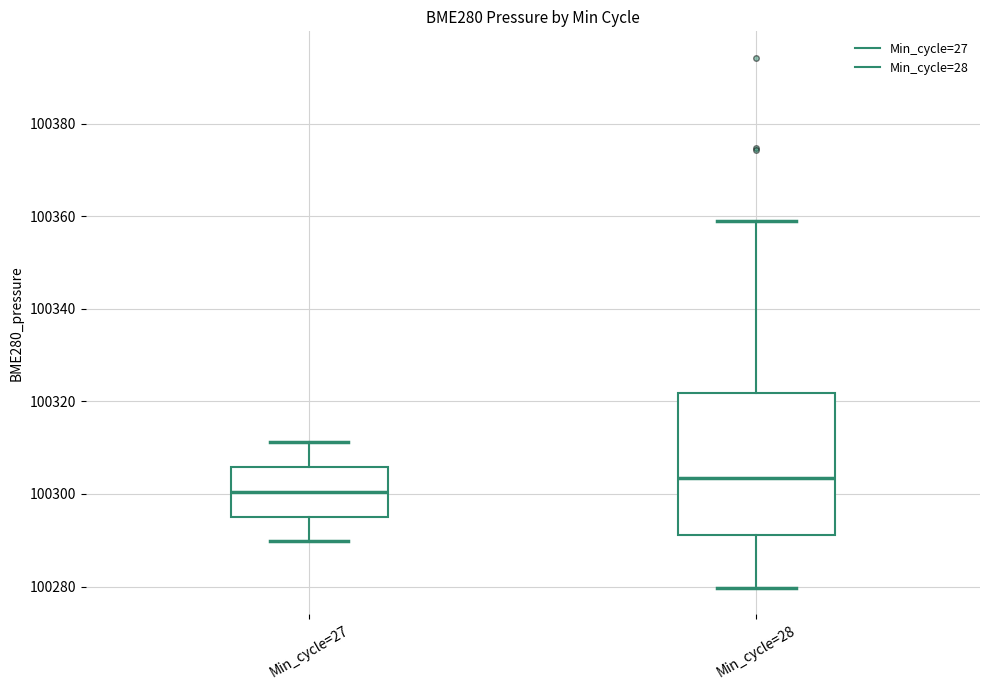

Where does the median line of the box for Min_cycle=28 sit on the y-axis? The values are not printed on the chart, so give them approximately, as read against the axis.

100304